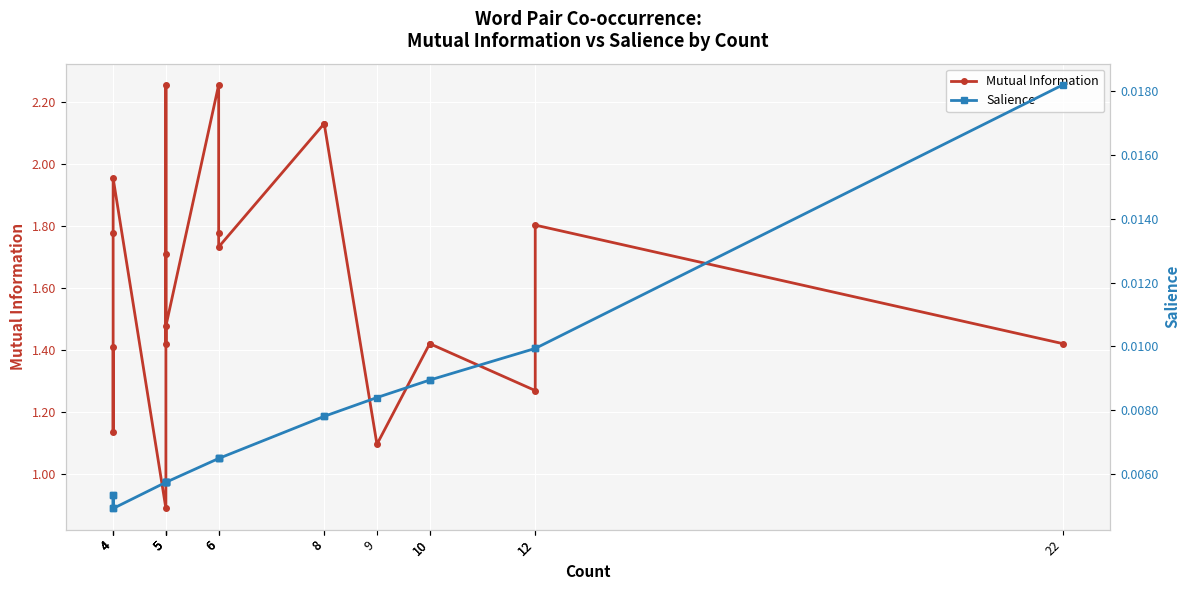

True or false: Salience and Mutual Information intersect in this chart.

False